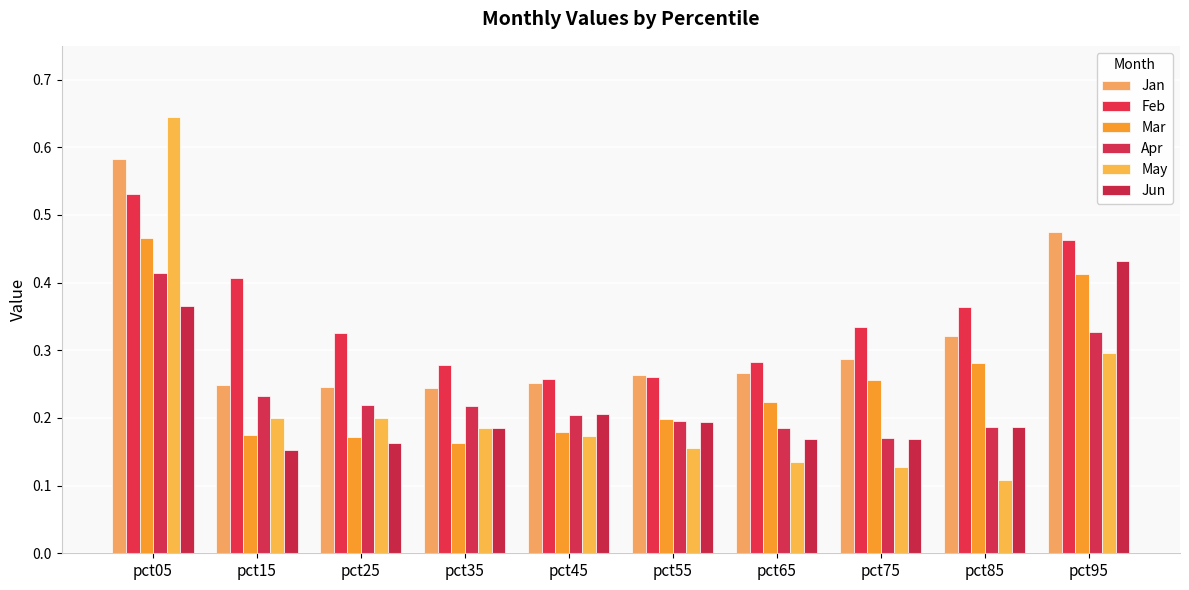

List the labels in order of Jan value, largest first.

pct05, pct95, pct85, pct75, pct65, pct55, pct45, pct15, pct25, pct35